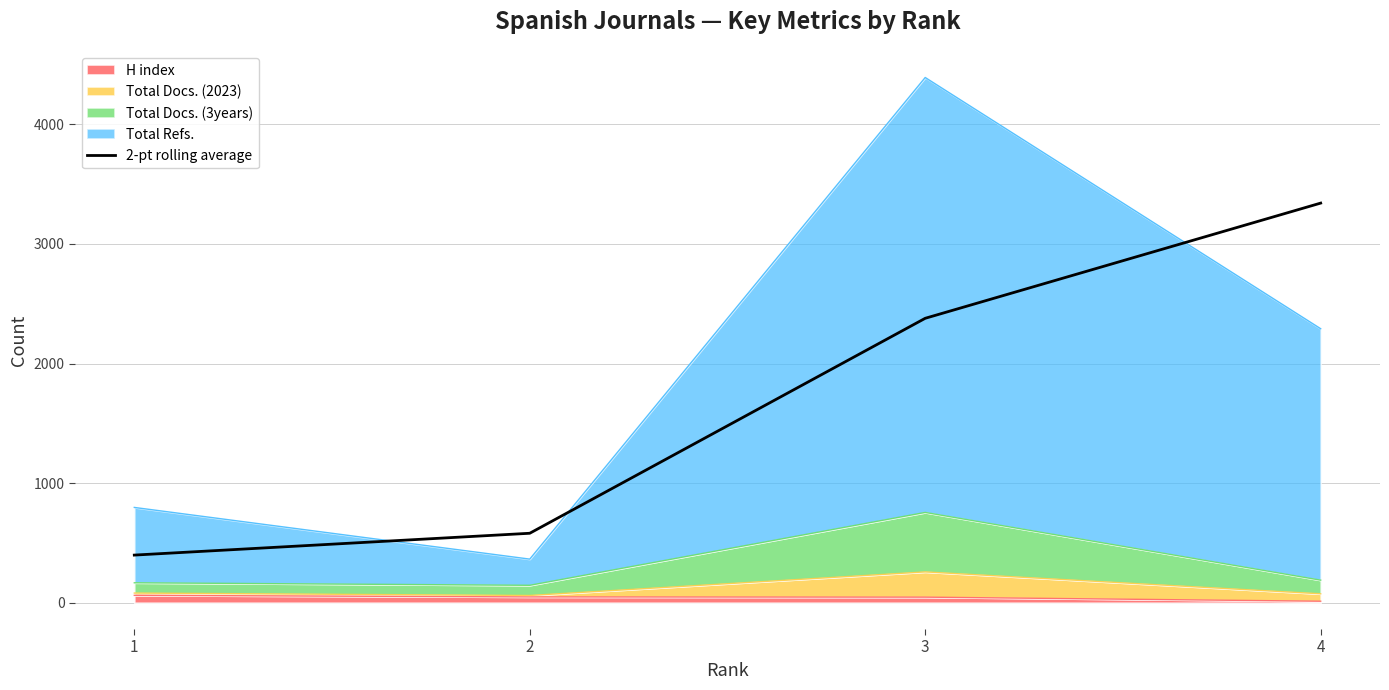

Does the chart have visible grid lines?

Yes